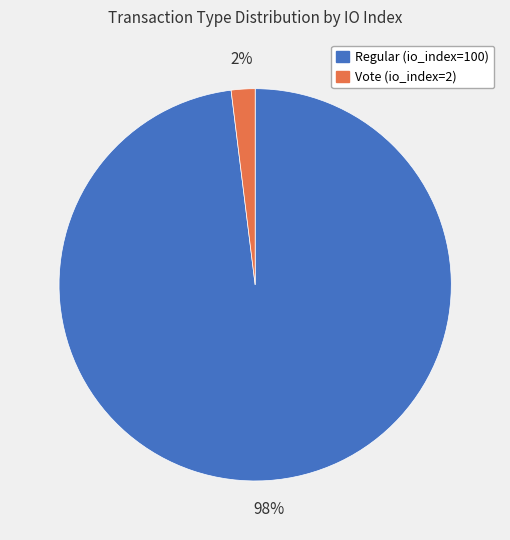

How many slices are in this pie chart?

2